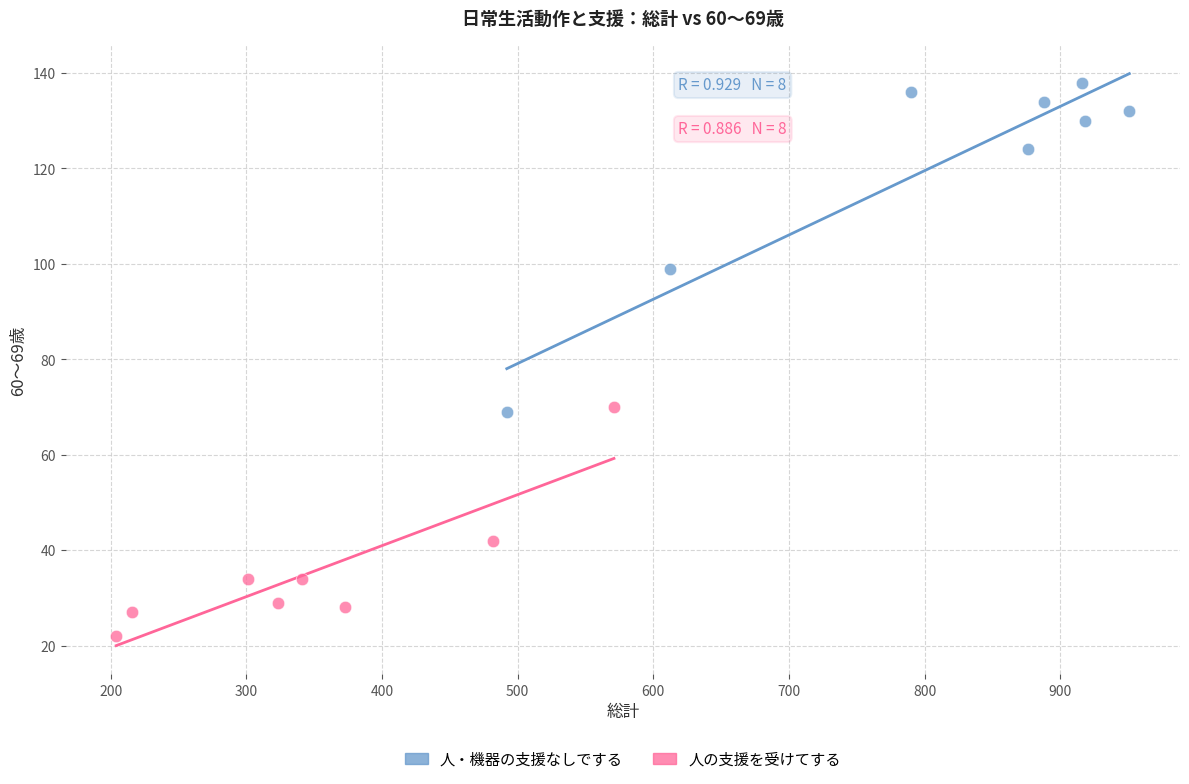

Which series contains the lowest Y value?

人の支援を受けてする